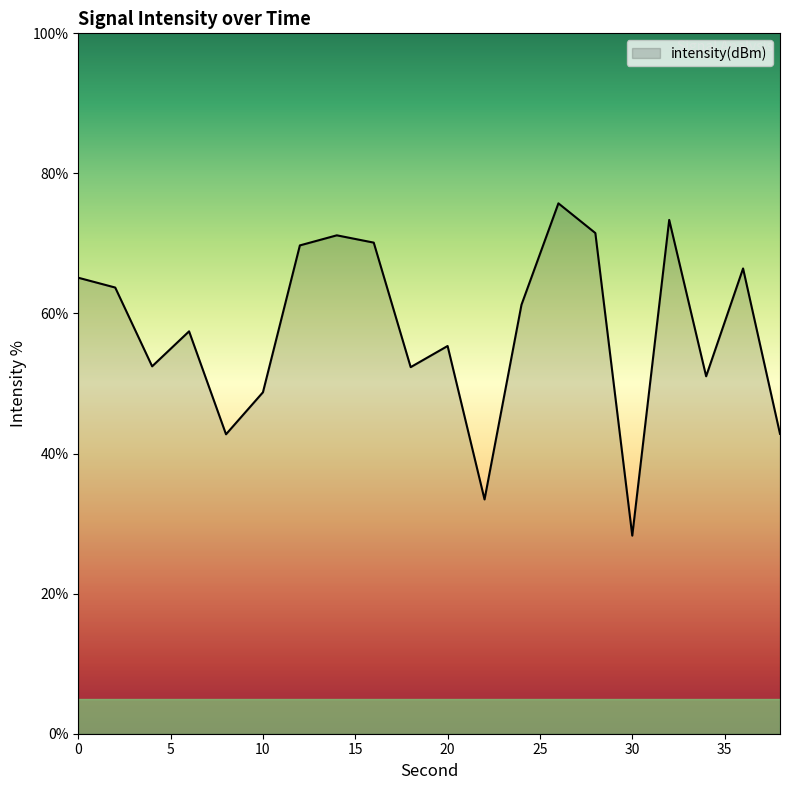

What is the greatest value displayed?

75.7